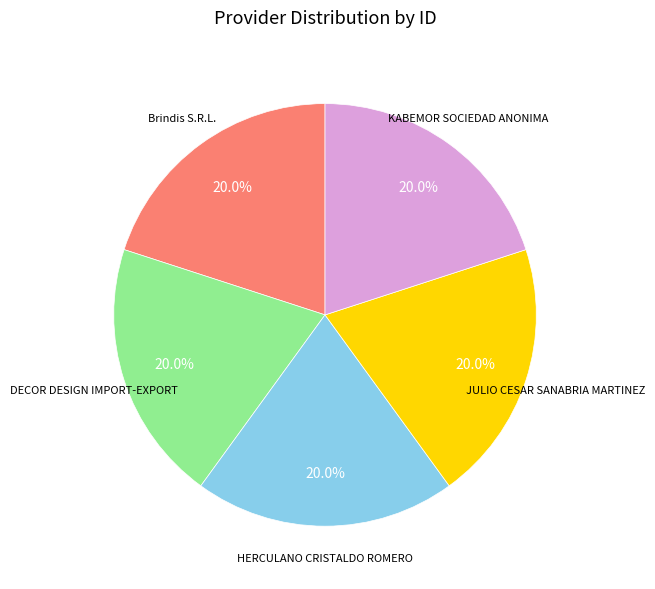

Is there any slice that represents more than half of the pie?

No